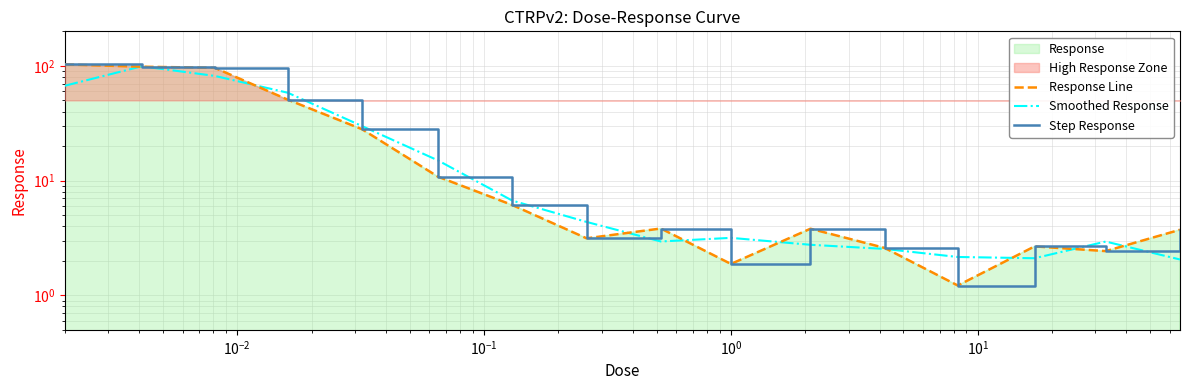

How many categories are shown in the chart?

16